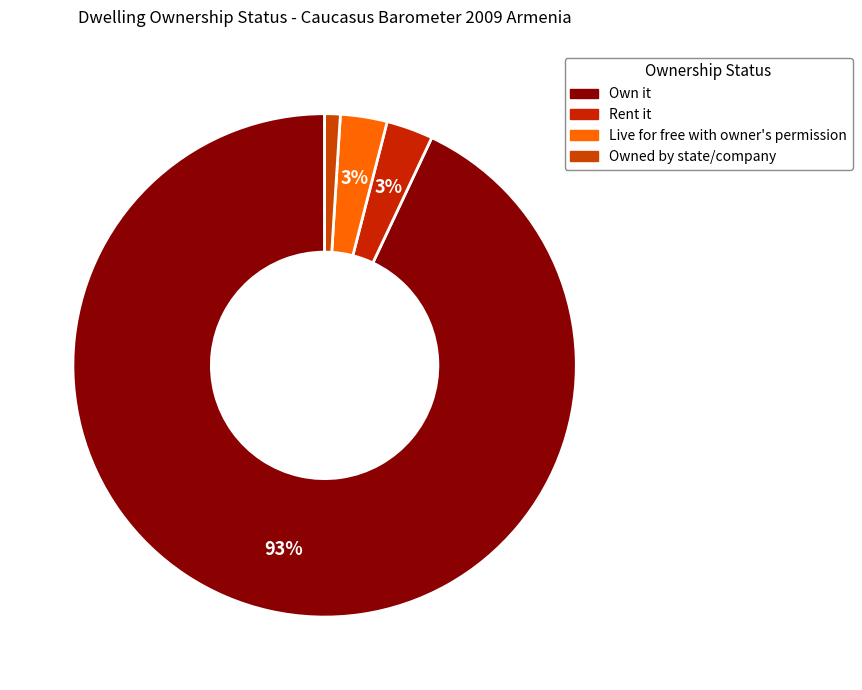

How many slices are in this pie chart?

4